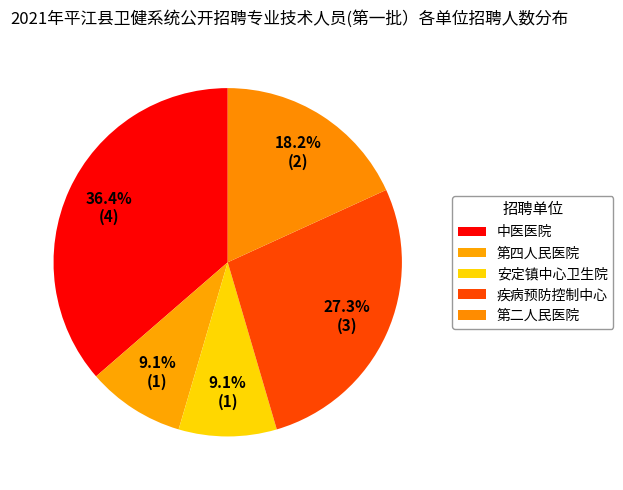

What portion of the pie excludes 安定镇中心卫生院?

90.9%